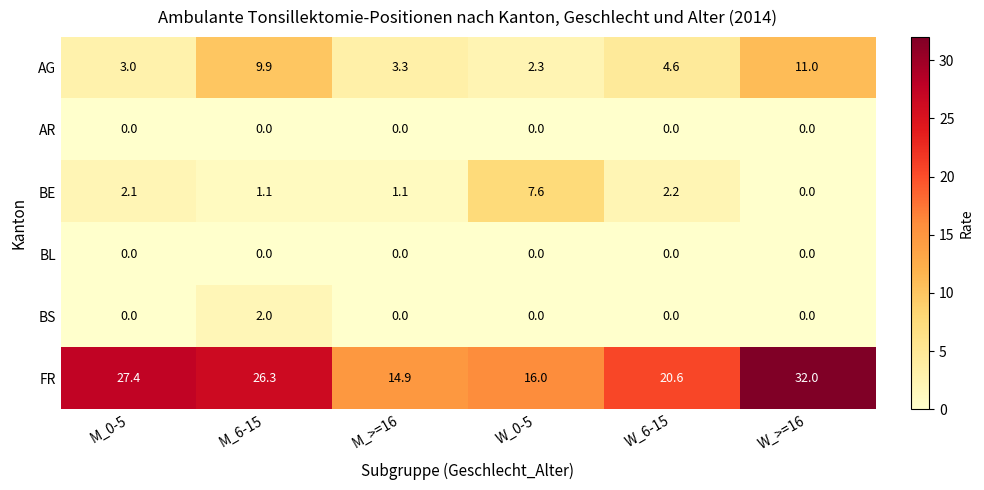

At which category is the sum across all series the highest?

W_>=16